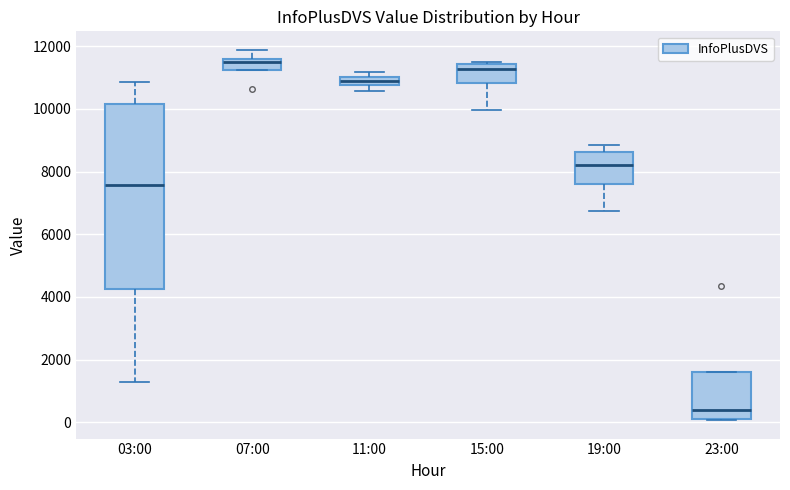

Where is the lower edge of the box for 23:00 on the y-axis? The values are not printed on the chart, so give them approximately, as read against the axis.

0